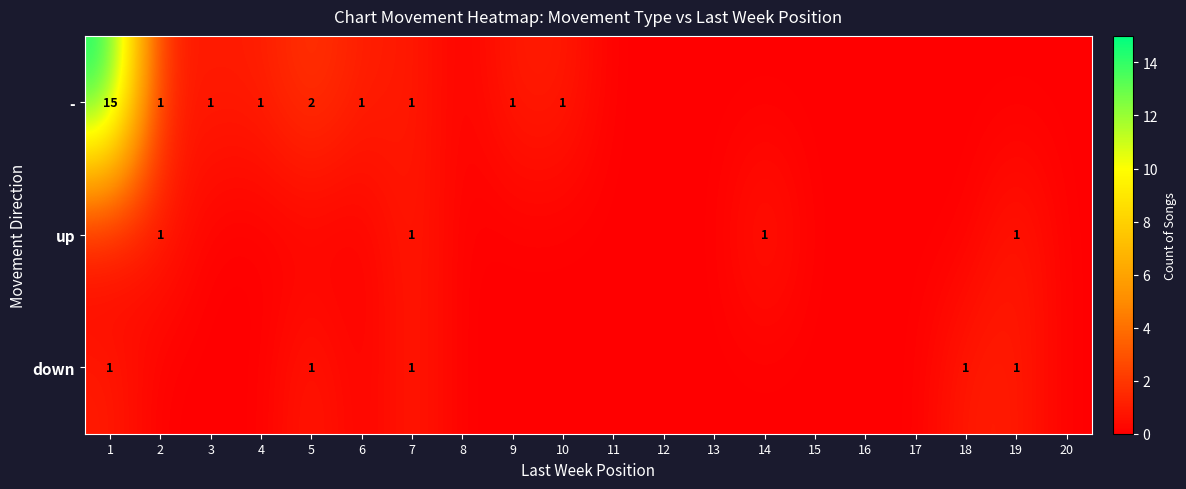

True or false: up has a value of 2 at 7.

False